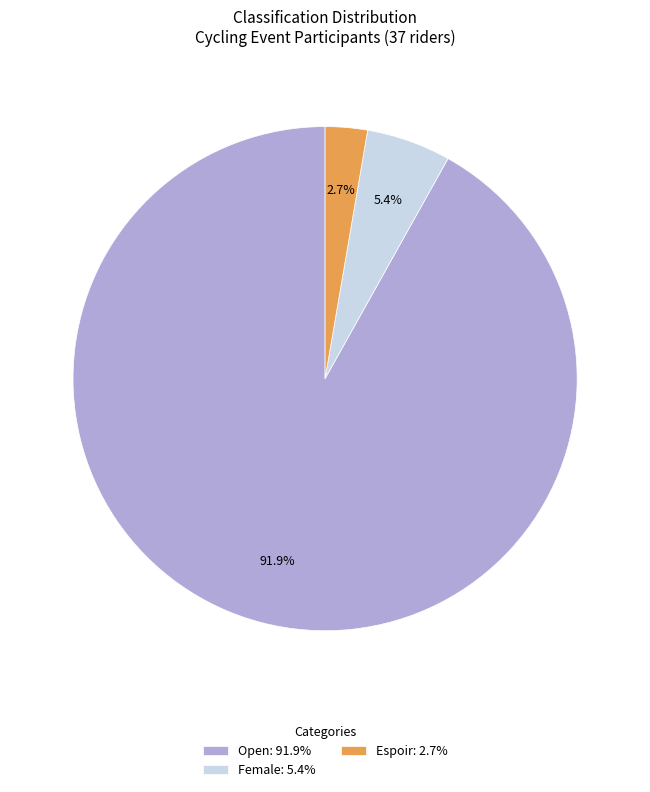

Does any single category account for the majority?

Yes